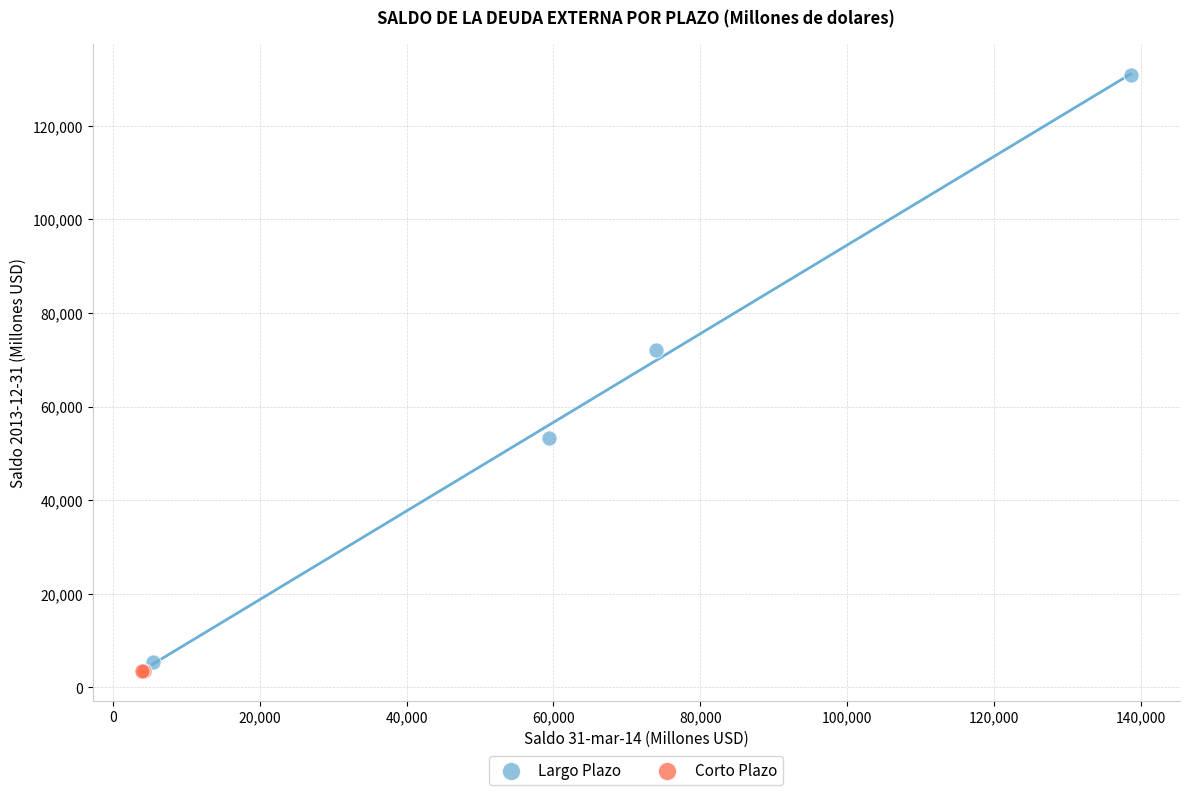

What are all the series names shown in the legend?

Largo Plazo, Corto Plazo